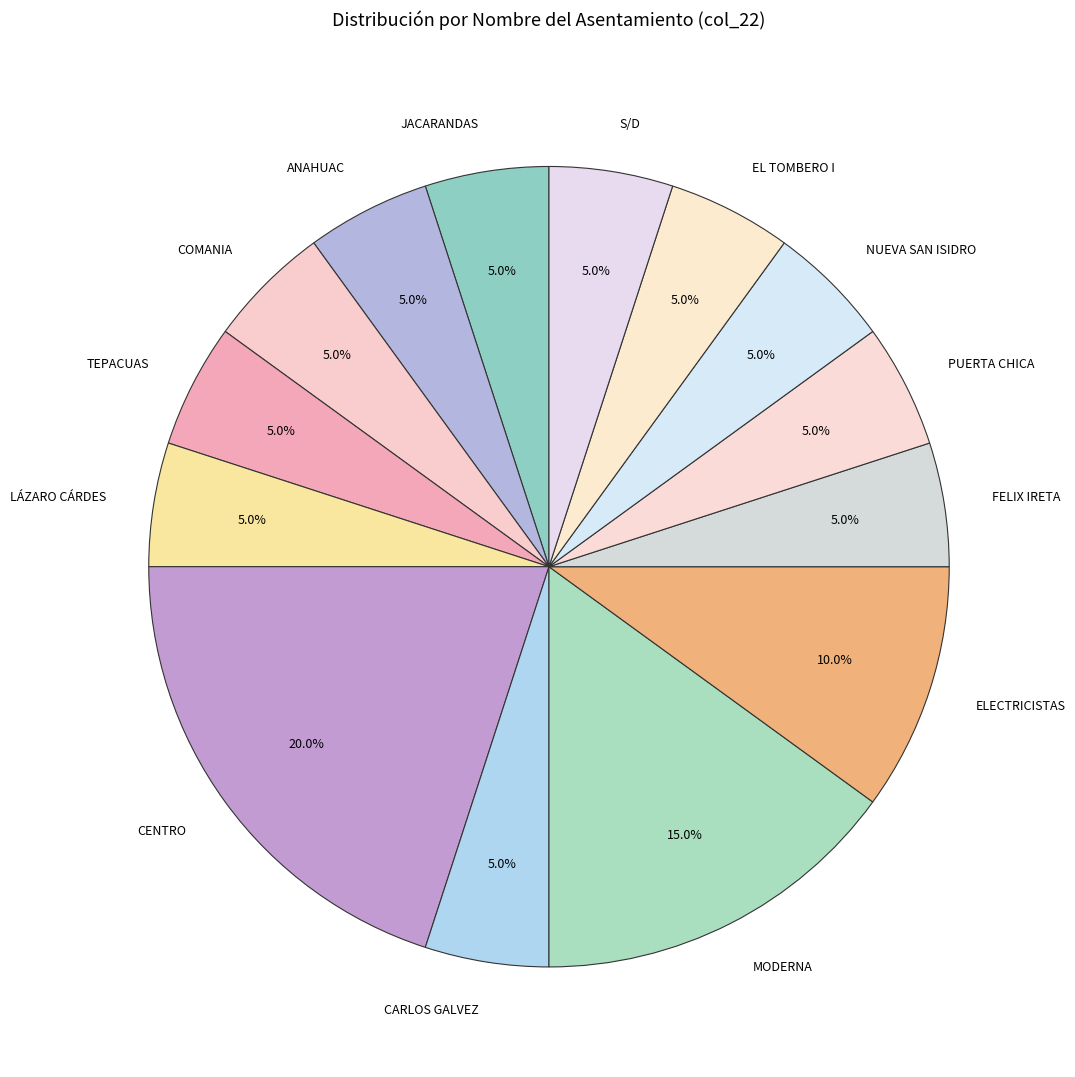

Count the number of slices in the pie.

14